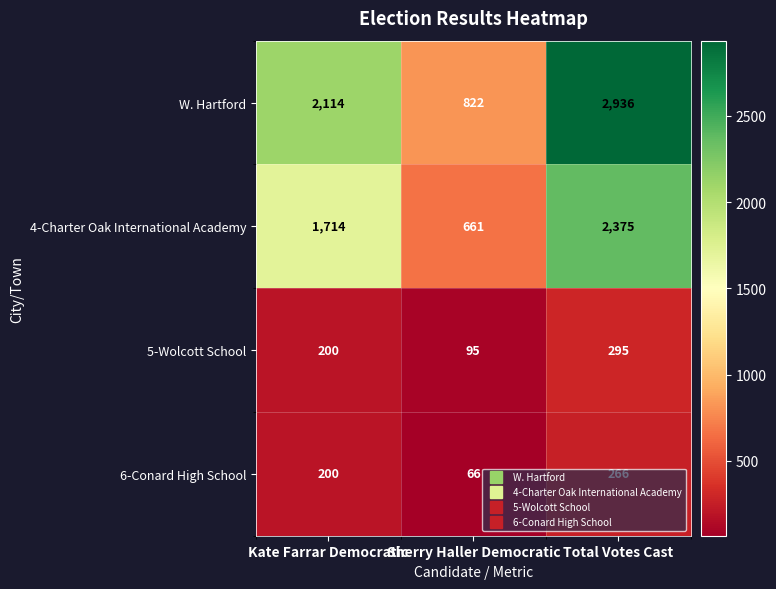

The W. Hartford series shows 822 at Sherry Haller Democratic. True or false?

True